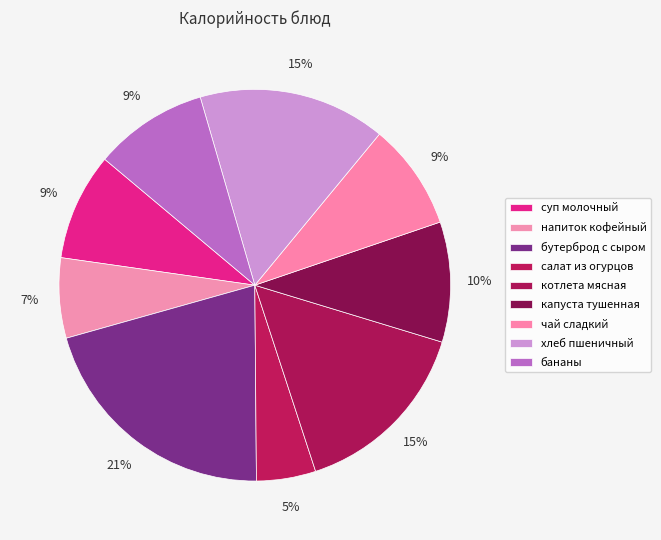

To the nearest percent, what portion does напиток кофейный represent?

7%